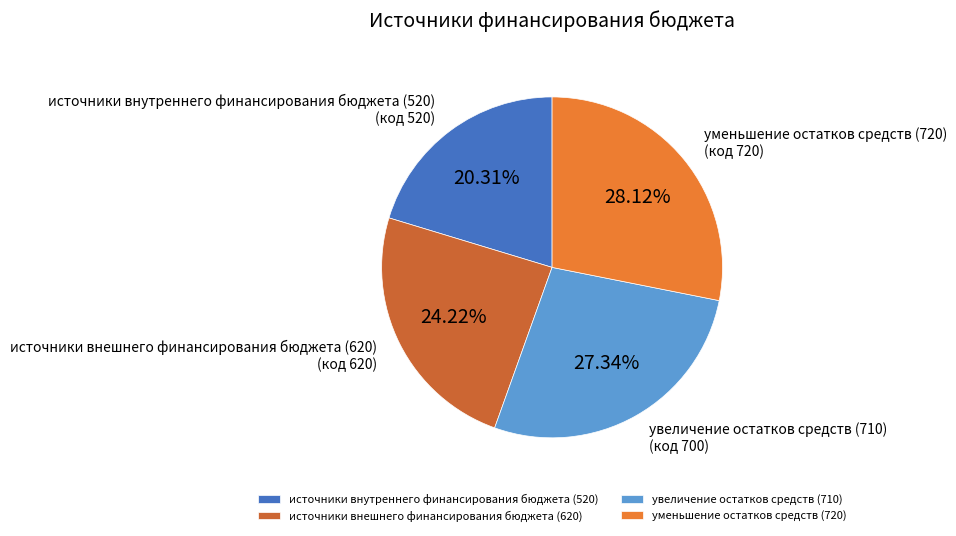

Which category has the smallest portion of the pie?

источники внутреннего финансирования бюджета (520)